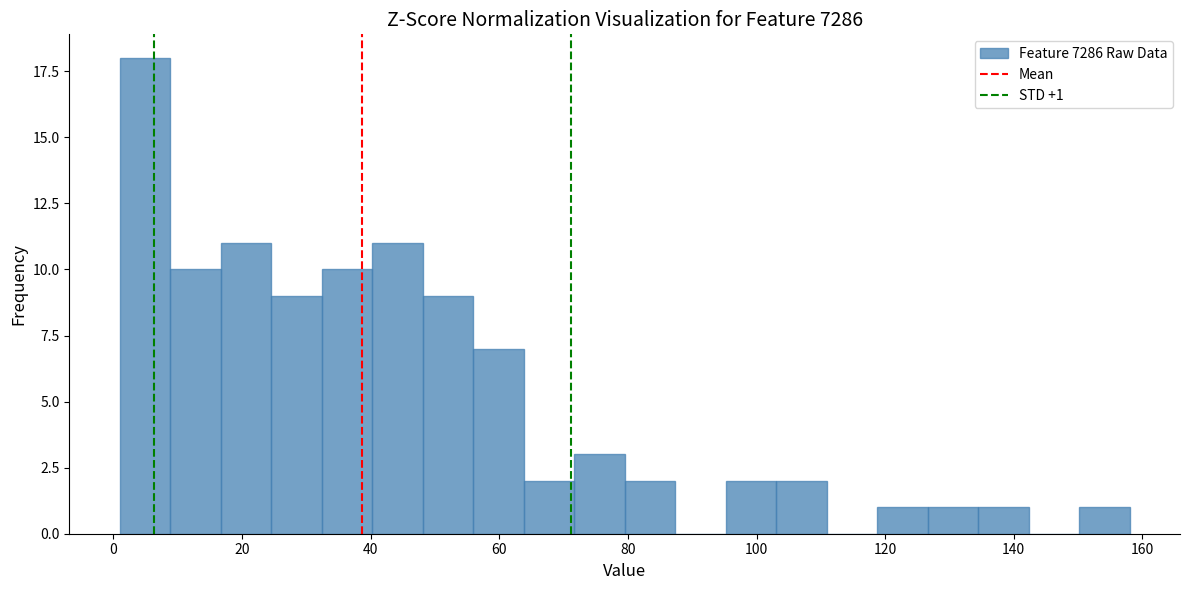

Read against the x-axis, roughly where is the centre of the tallest bar?

4